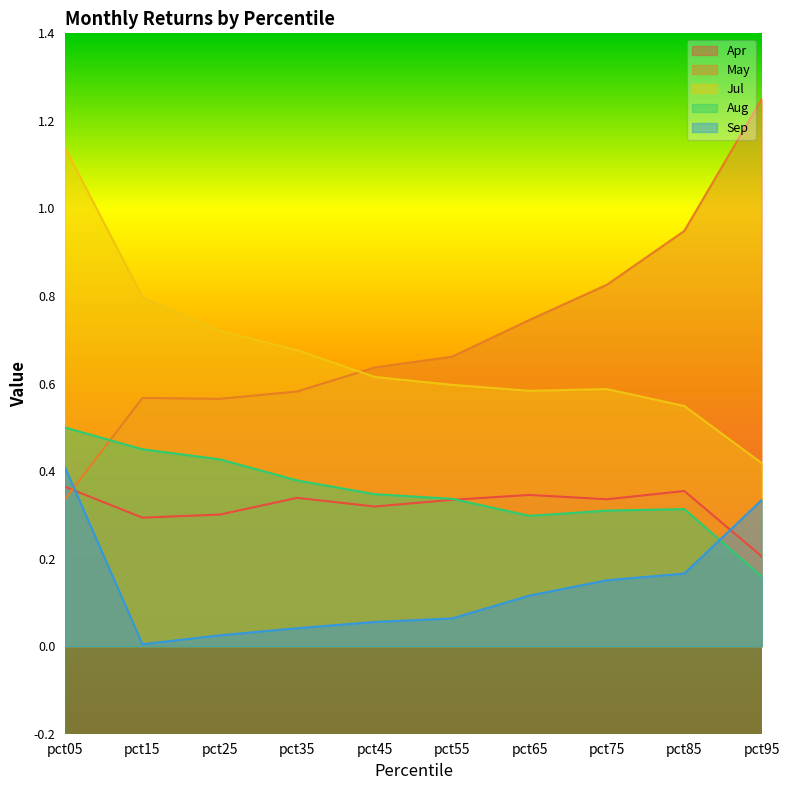

Does the chart have visible grid lines?

No